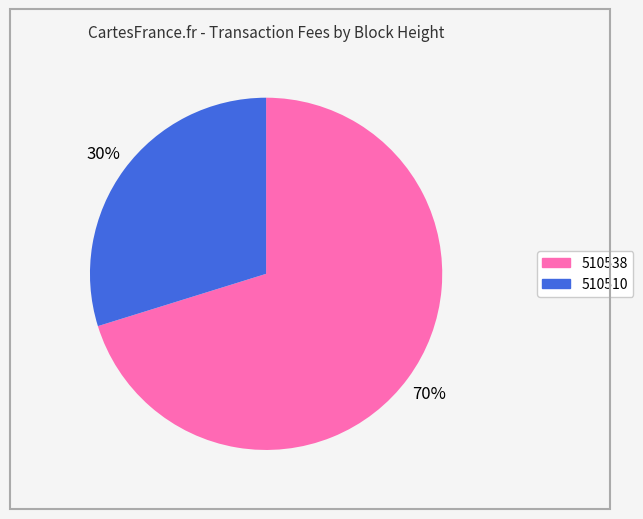

True or false: 510538 accounts for 70% of the total.

True